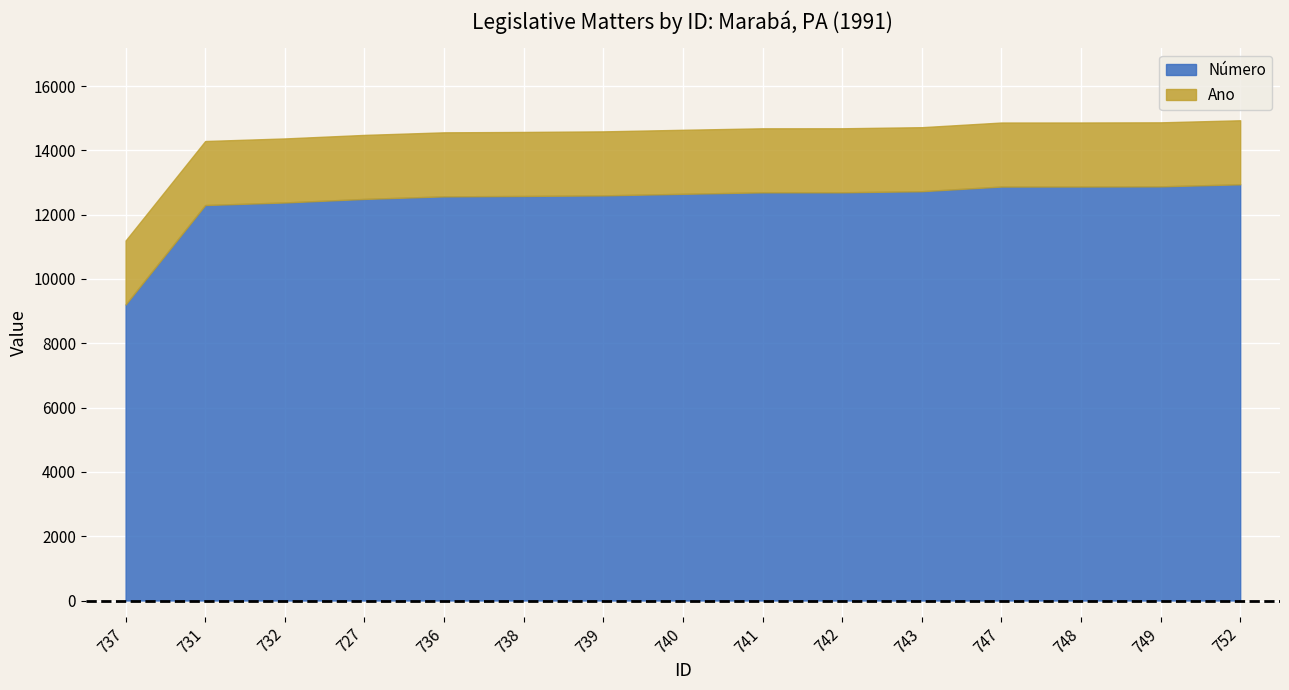

True or false: Número and Ano intersect in this chart.

False